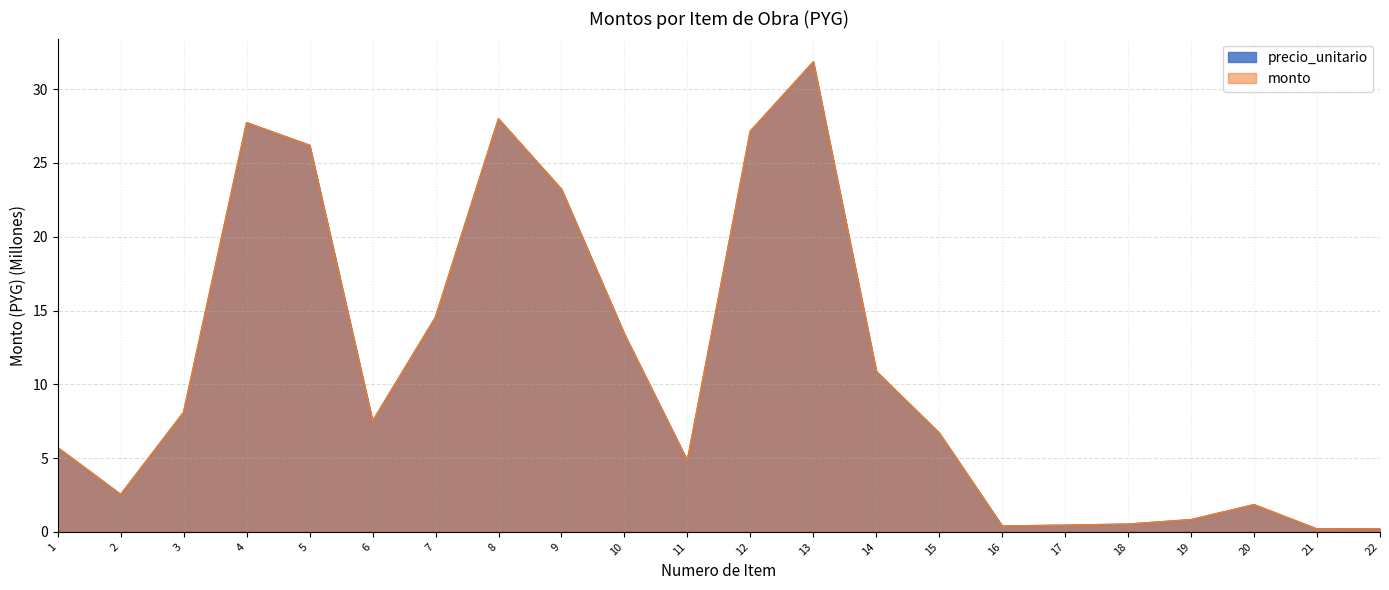

Is it true that monto equals 0.1 at 22?

False